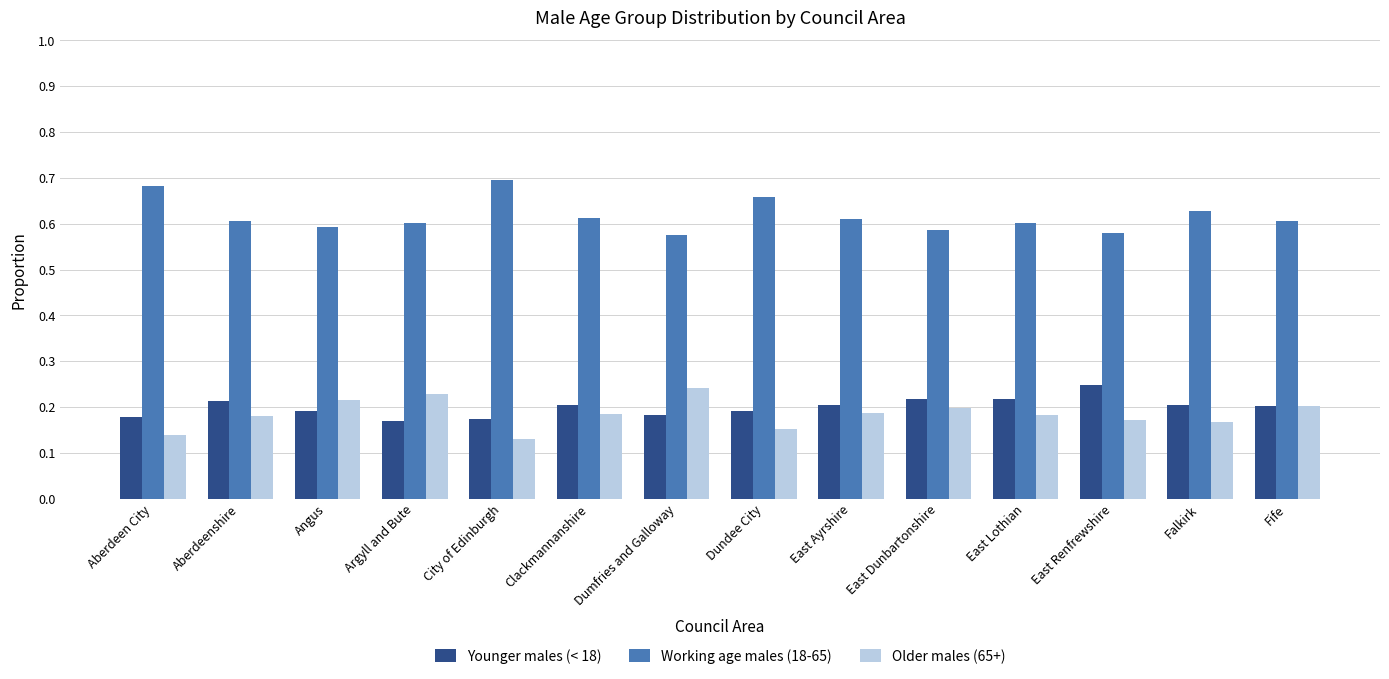

What is the spread (max minus min) of values at Fife?

0.4